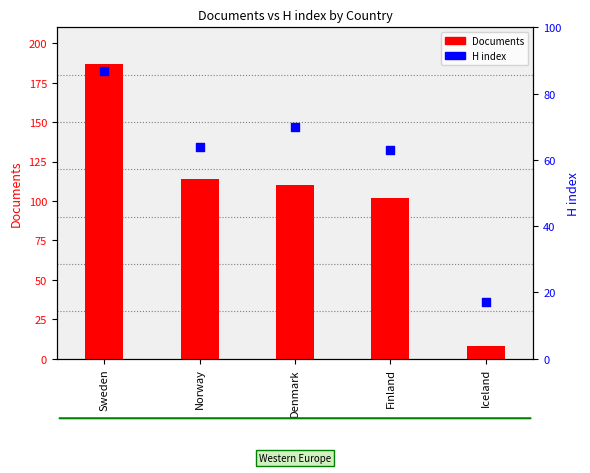

Is the value of Documents at Finland greater than the value of H index at Sweden?

Yes